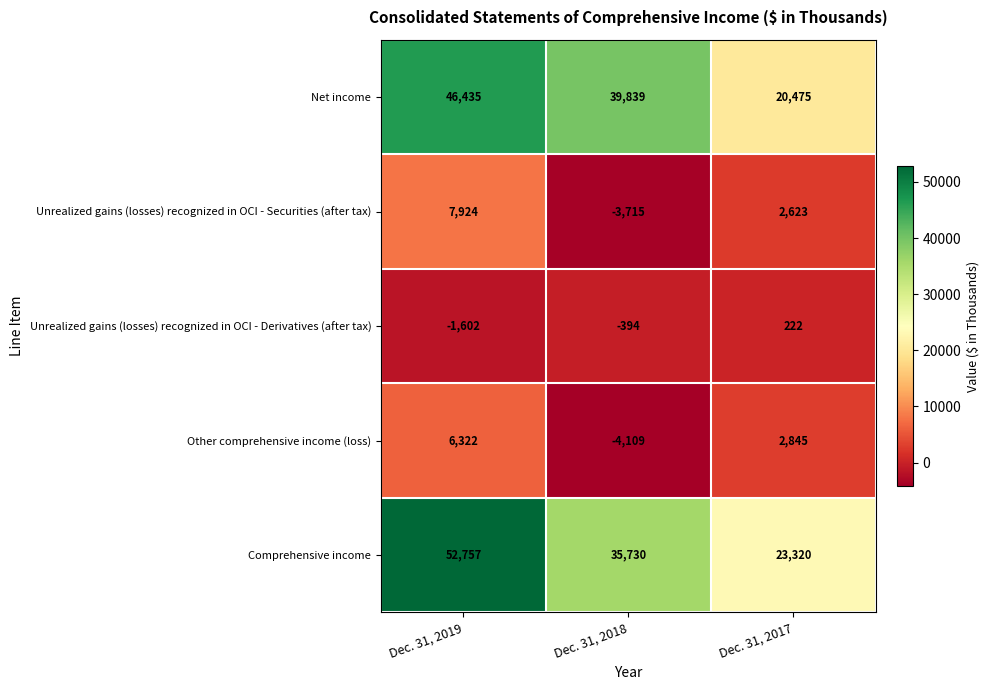

Reading left to right, transcribe all the data shown in this chart.

Net income: Dec. 31, 2019=46435	Dec. 31, 2018=39839	Dec. 31, 2017=20475
Unrealized gains (losses) recognized in OCI - Securities (after tax): Dec. 31, 2019=7924	Dec. 31, 2018=-3715	Dec. 31, 2017=2623
Unrealized gains (losses) recognized in OCI - Derivatives (after tax): Dec. 31, 2019=-1602	Dec. 31, 2018=-394	Dec. 31, 2017=222
Other comprehensive income (loss): Dec. 31, 2019=6322	Dec. 31, 2018=-4109	Dec. 31, 2017=2845
Comprehensive income: Dec. 31, 2019=52757	Dec. 31, 2018=35730	Dec. 31, 2017=23320